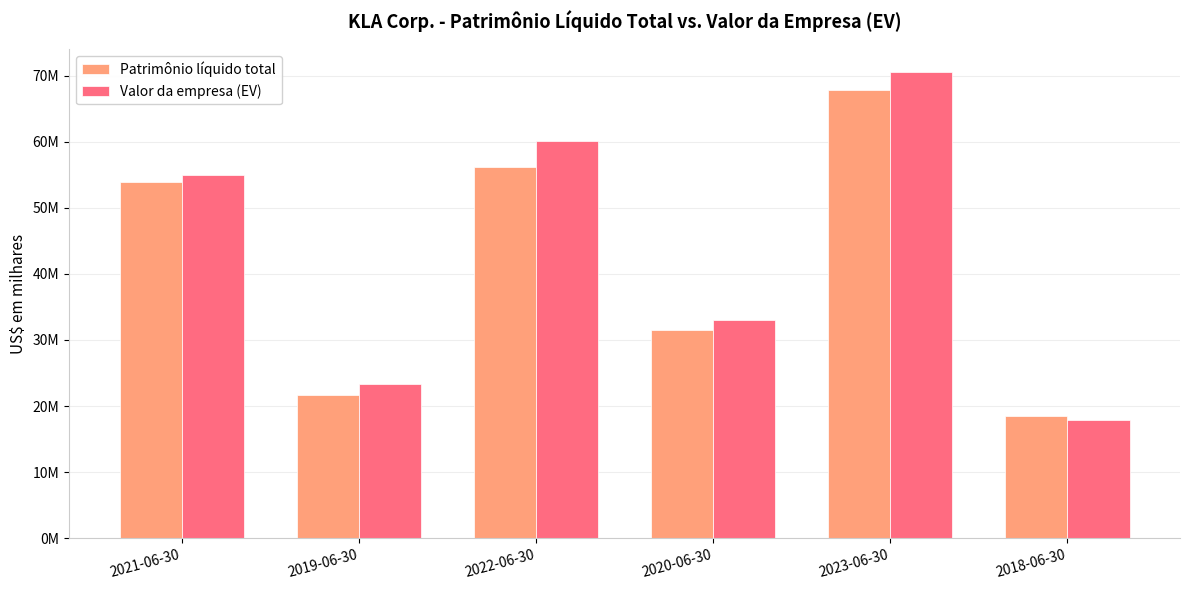

What is the smallest value displayed?

17822166